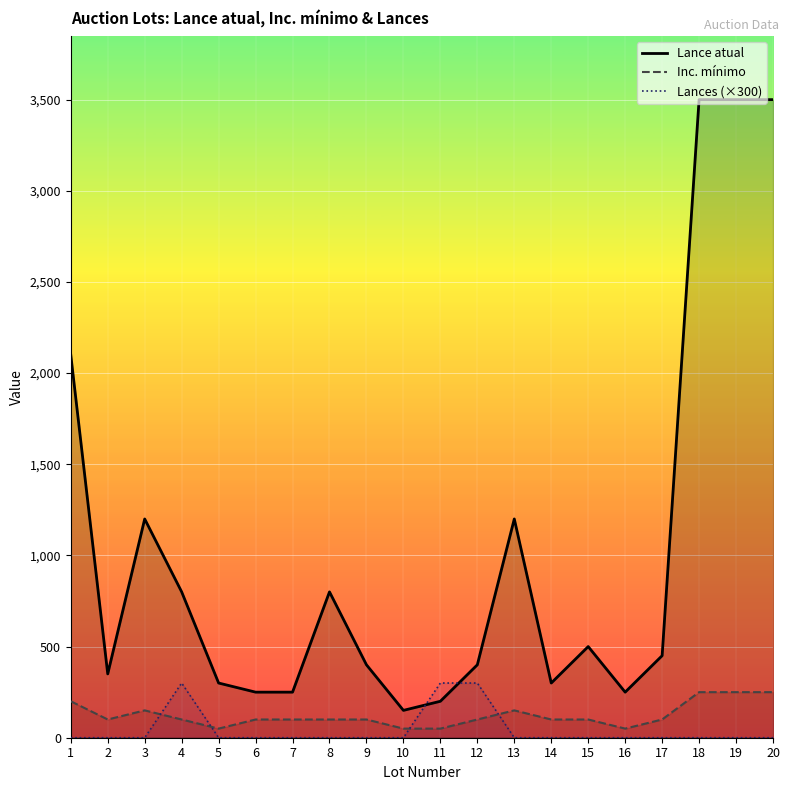

At how many categories does at least one series exceed 255?

16